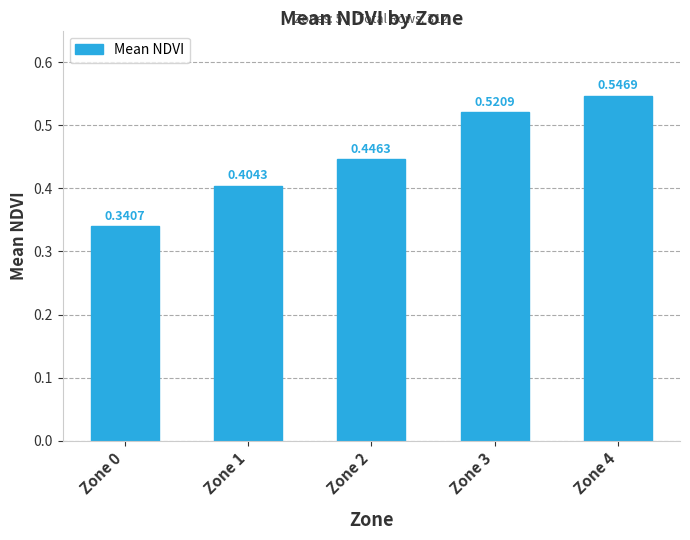

What is the sum of the values at Zone 3 and Zone 1?

0.9